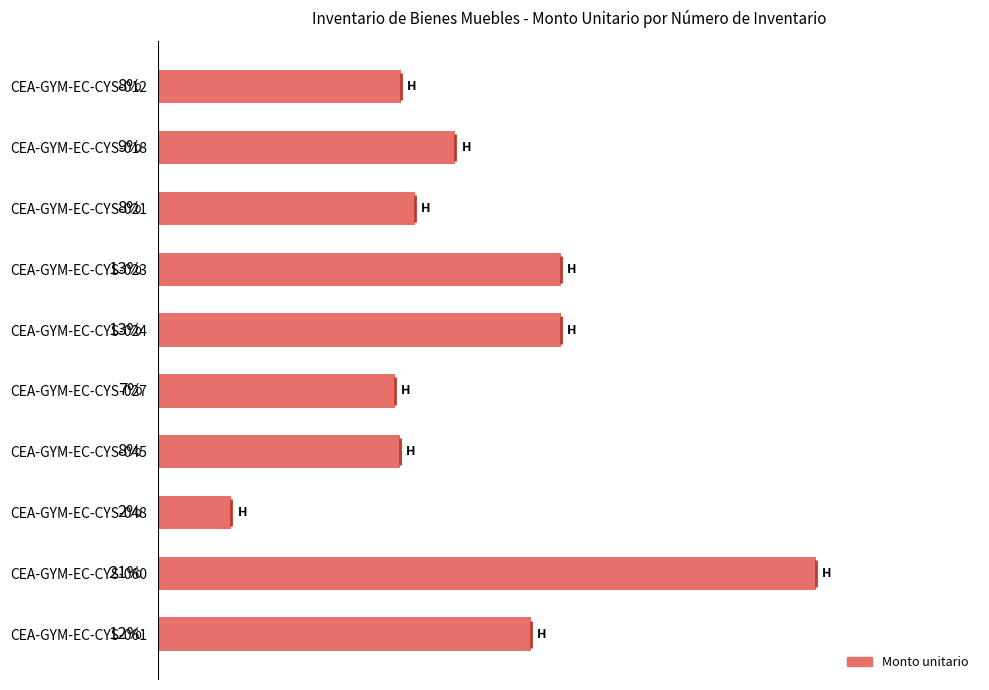

Are the bars horizontal?

Yes